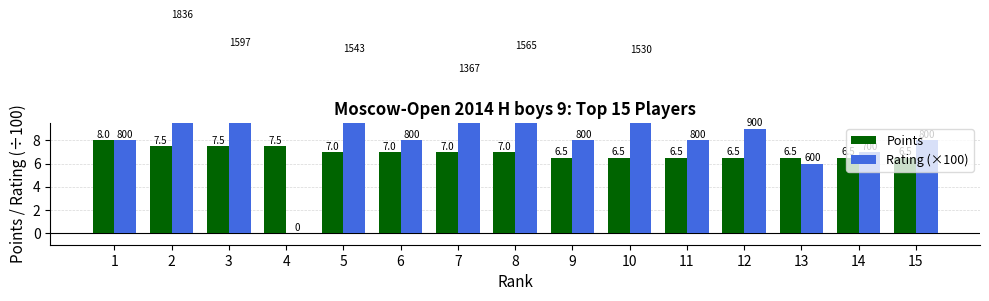

What is the value of the Points bar at the 1st from the left?

8.0